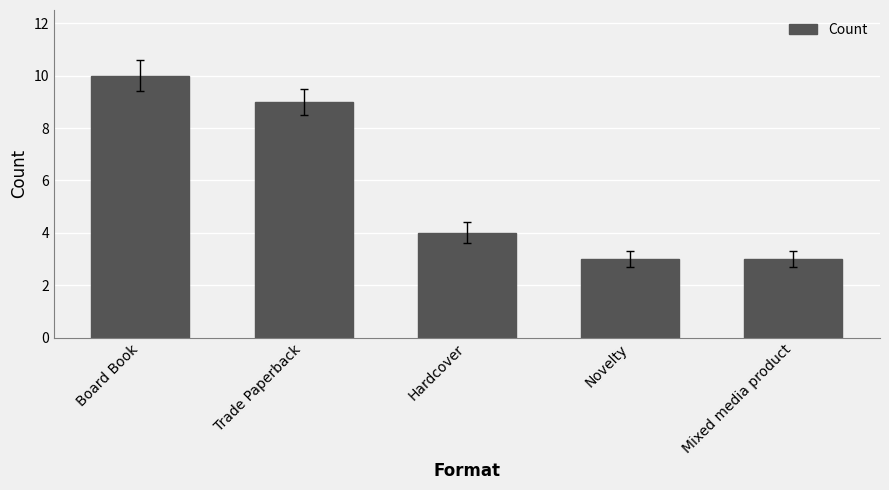

What is the difference between the maximum and minimum values?

7